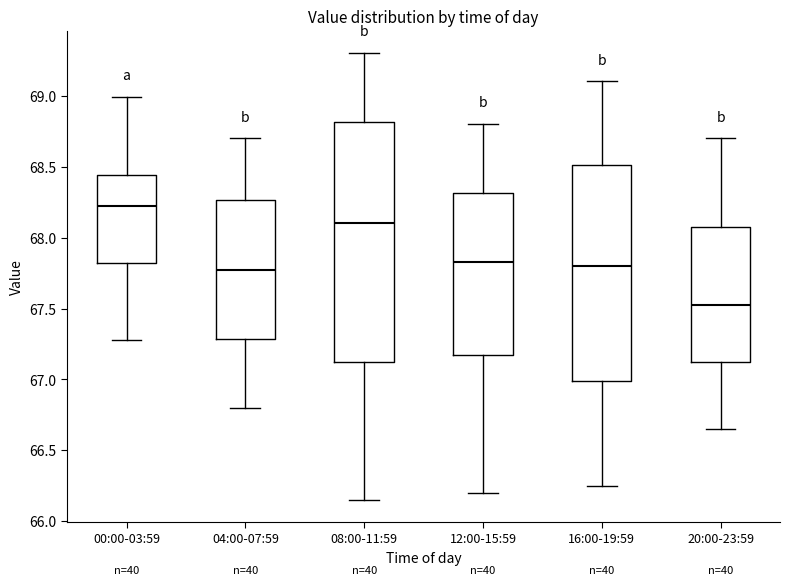

Reading left to right, read every box against the y-axis: the position of its median line, the range the box covers, and the ends of its whiskers. The values are not printed on the chart, so give them approximately, as read against the axis.

00:00-03:59: median 68.25, box 67.80 to 68.45, whiskers 67.30 to 69.00
04:00-07:59: median 67.80, box 67.30 to 68.25, whiskers 66.80 to 68.70
08:00-11:59: median 68.10, box 67.15 to 68.80, whiskers 66.15 to 69.30
12:00-15:59: median 67.85, box 67.20 to 68.30, whiskers 66.20 to 68.80
16:00-19:59: median 67.80, box 67.00 to 68.50, whiskers 66.25 to 69.10
20:00-23:59: median 67.55, box 67.15 to 68.10, whiskers 66.65 to 68.70